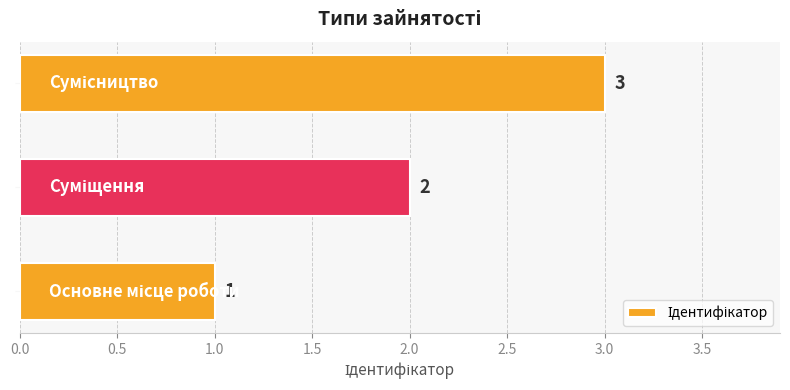

What is the maximum value shown in the chart?

3